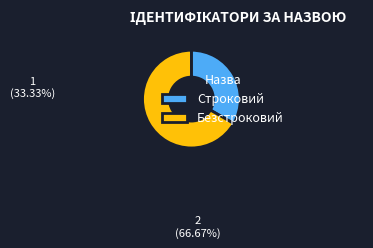

To the nearest percent, what is the difference between the largest and smallest slice percentages?

33%